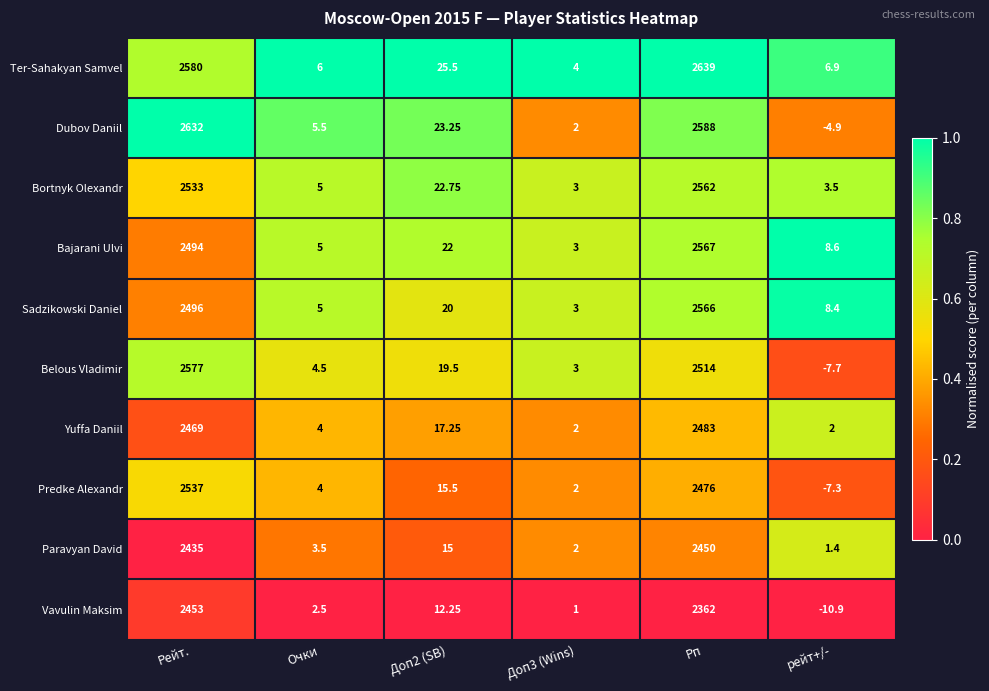

At which label is Ter-Sahakyan Samvel closest to 1321?

Рейт.